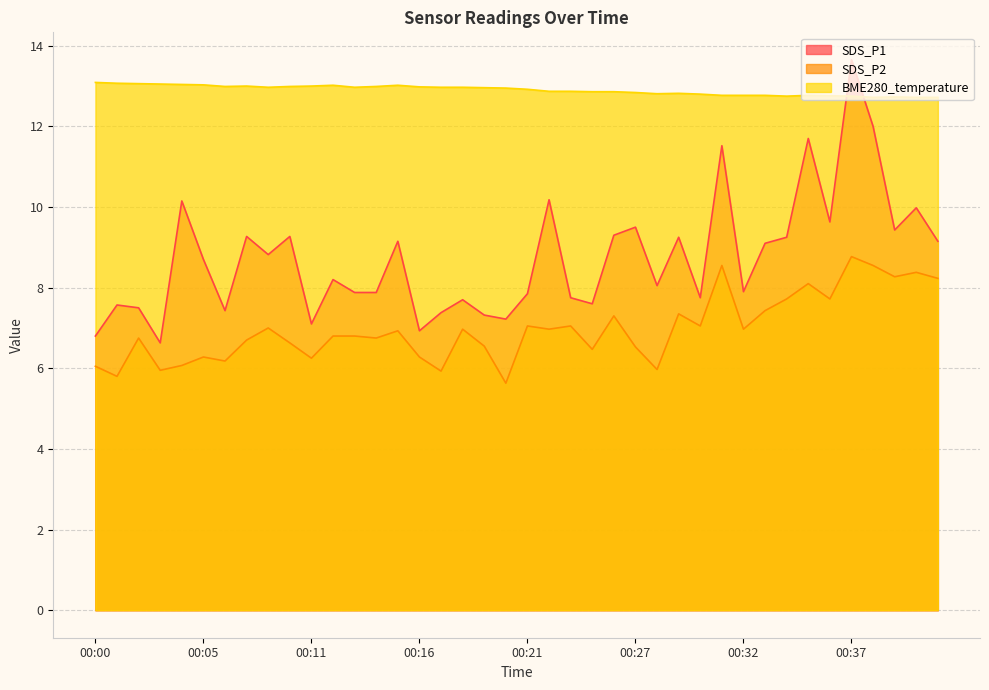

Rank the series by their average value, from highest to lowest.

BME280_temperature, SDS_P1, SDS_P2